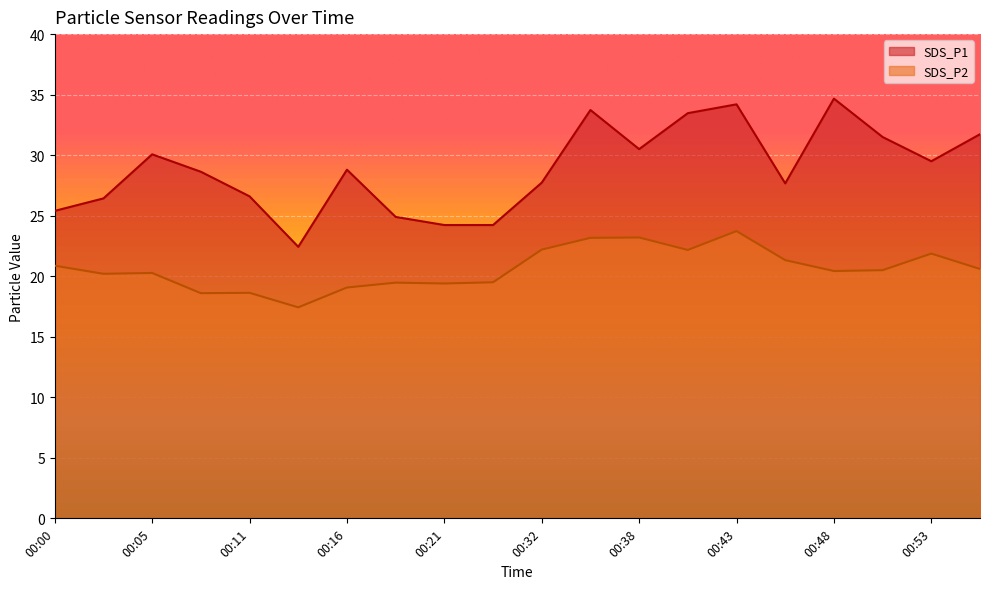

Which series has the widest spread of values?

SDS_P1